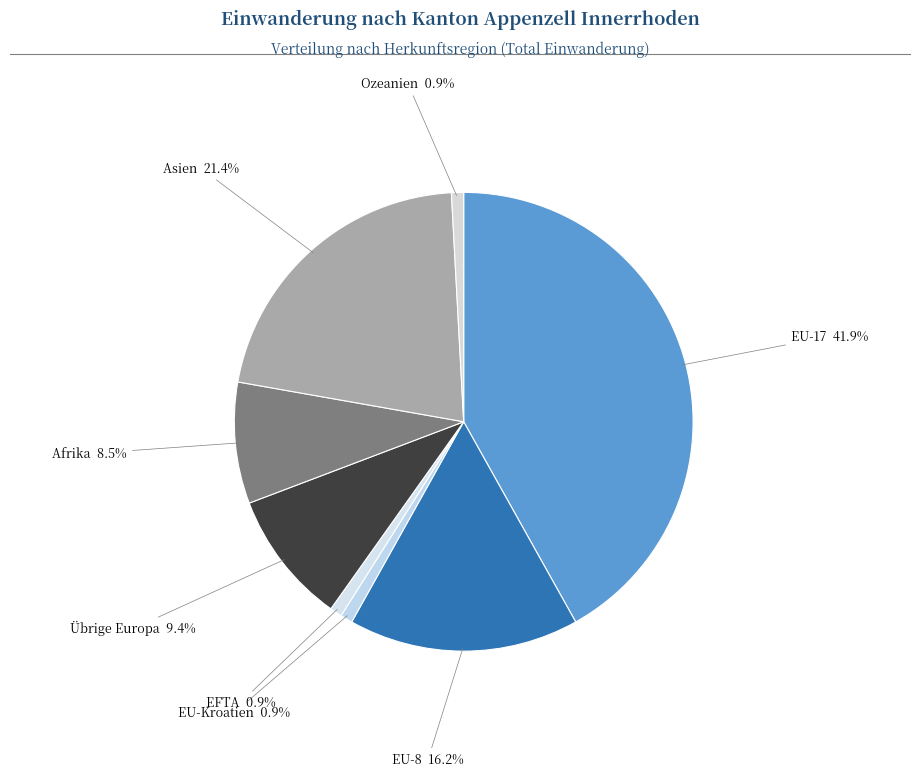

True or false: EU-8 accounts for 16% of the total.

True